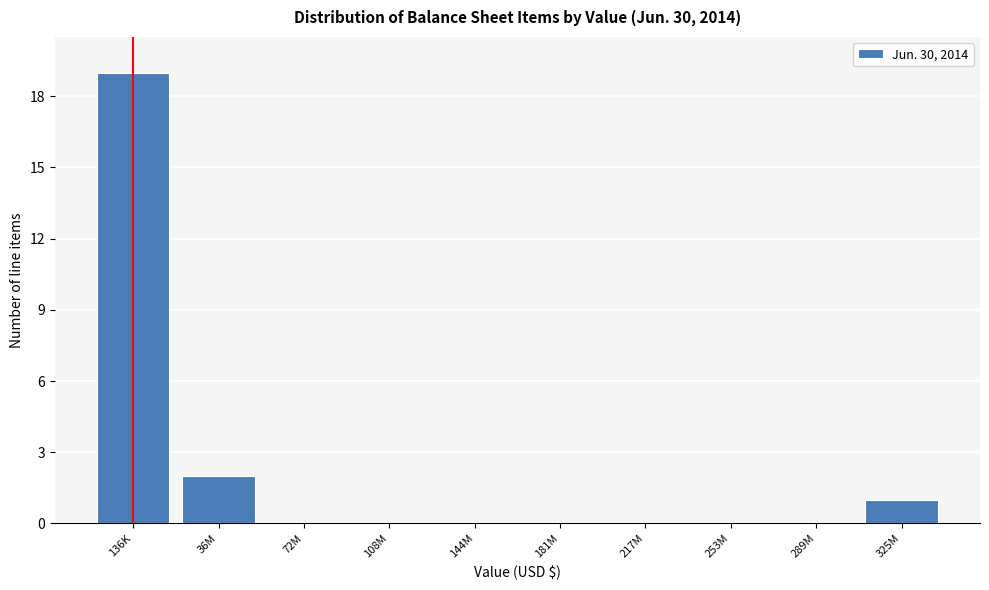

Reading right to left, transcribe all the data shown in this chart.

325M=1	289M=0	253M=0	217M=0	181M=0	144M=0	108M=0	72M=0	36M=2	136K=19